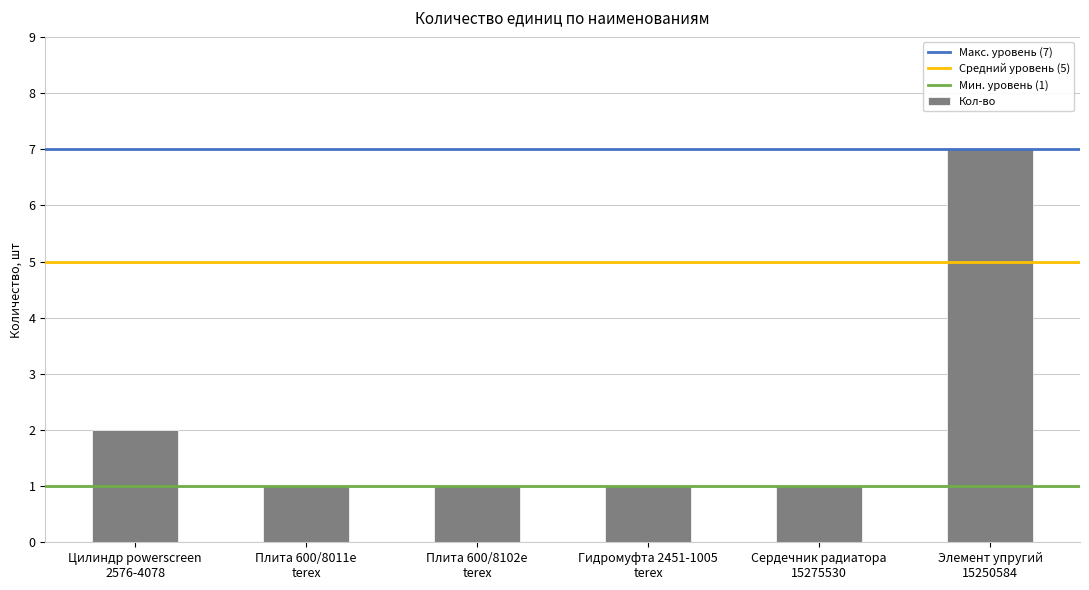

Are the bars grouped side by side (vs. stacked)?

No